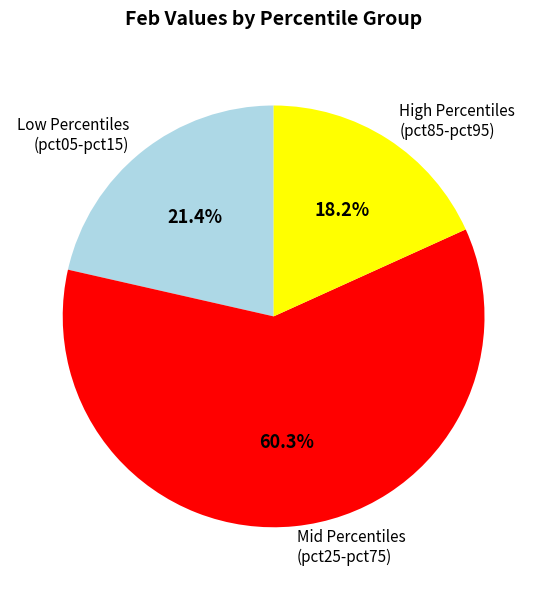

What portion of the pie excludes Low Percentiles (pct05-pct15)?

78.6%